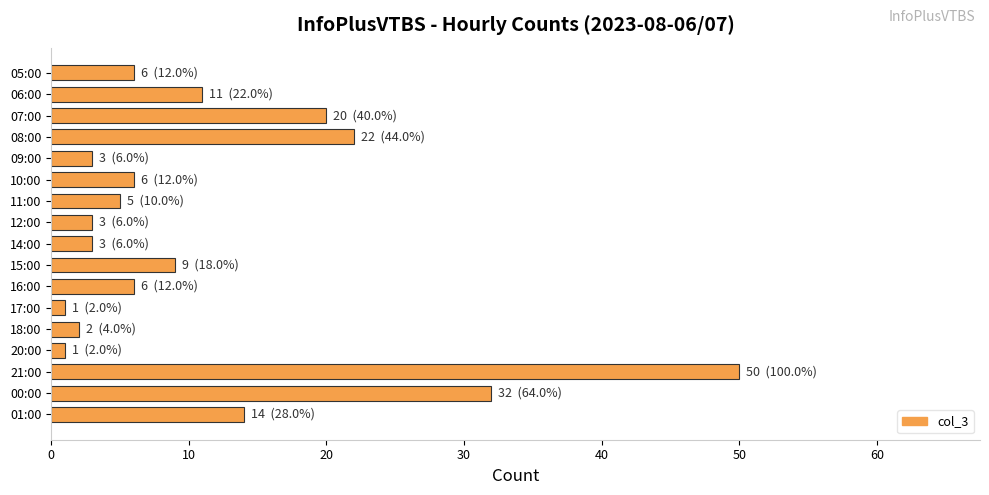

What is the change in value from 10:00 to 18:00?

-4